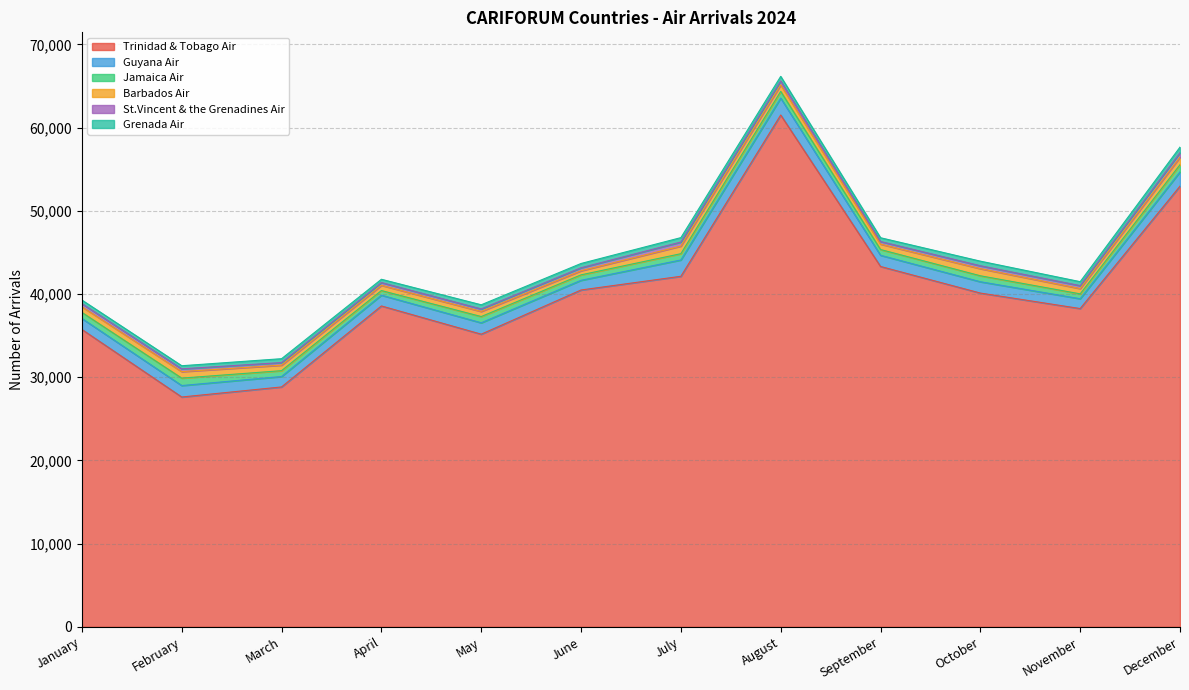

True or false: Trinidad & Tobago Air and St.Vincent & the Grenadines Air cross at least once.

False